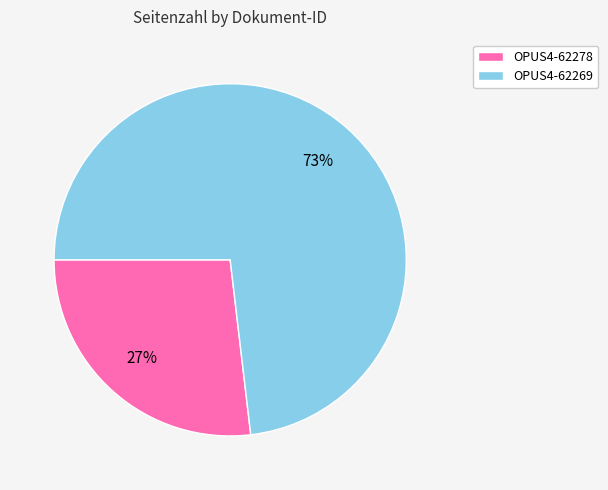

What is the ratio of the value at OPUS4-62269 to the value at OPUS4-62278?

2.7